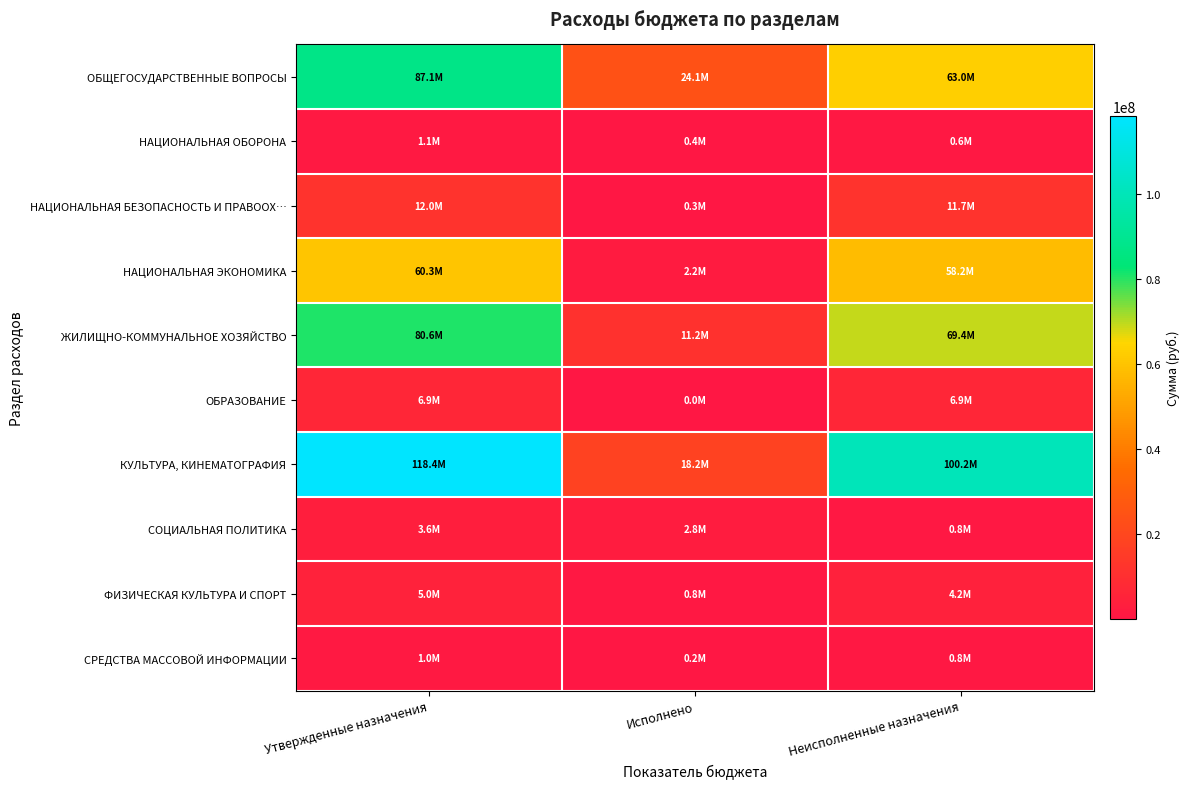

What is the difference between the highest and lowest values at Исполнено?

24071683.6